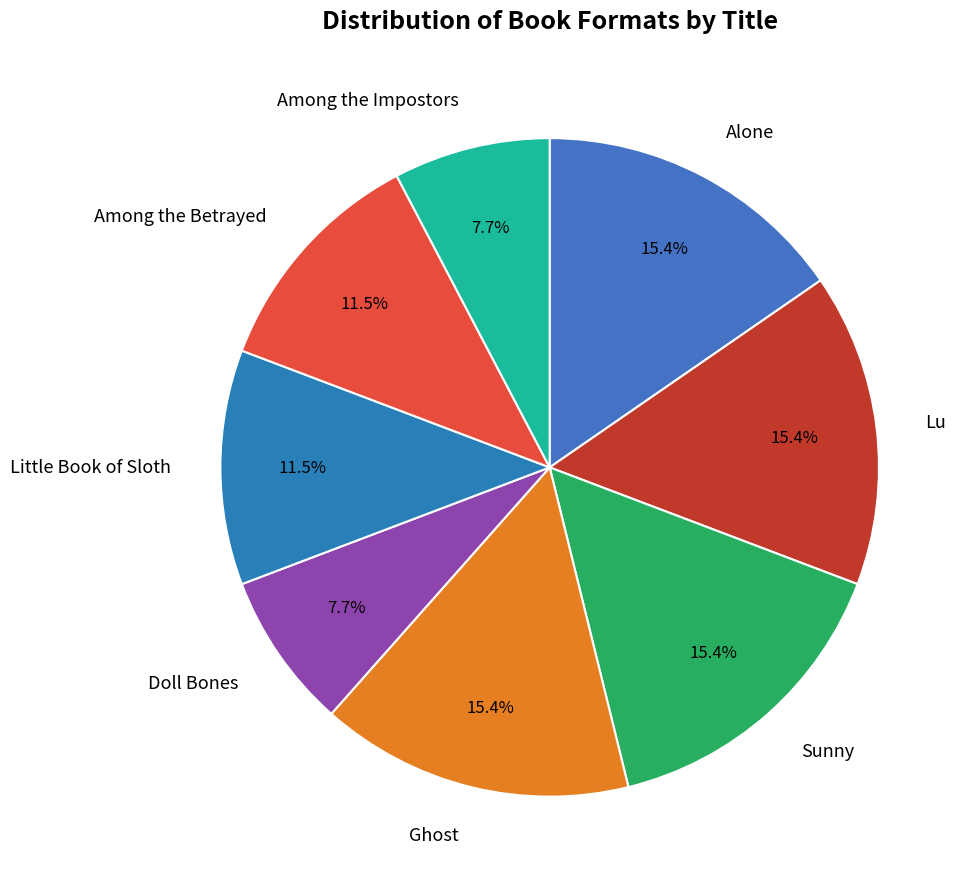

What is the total percentage of Among the Betrayed and Among the Impostors?

19.2%